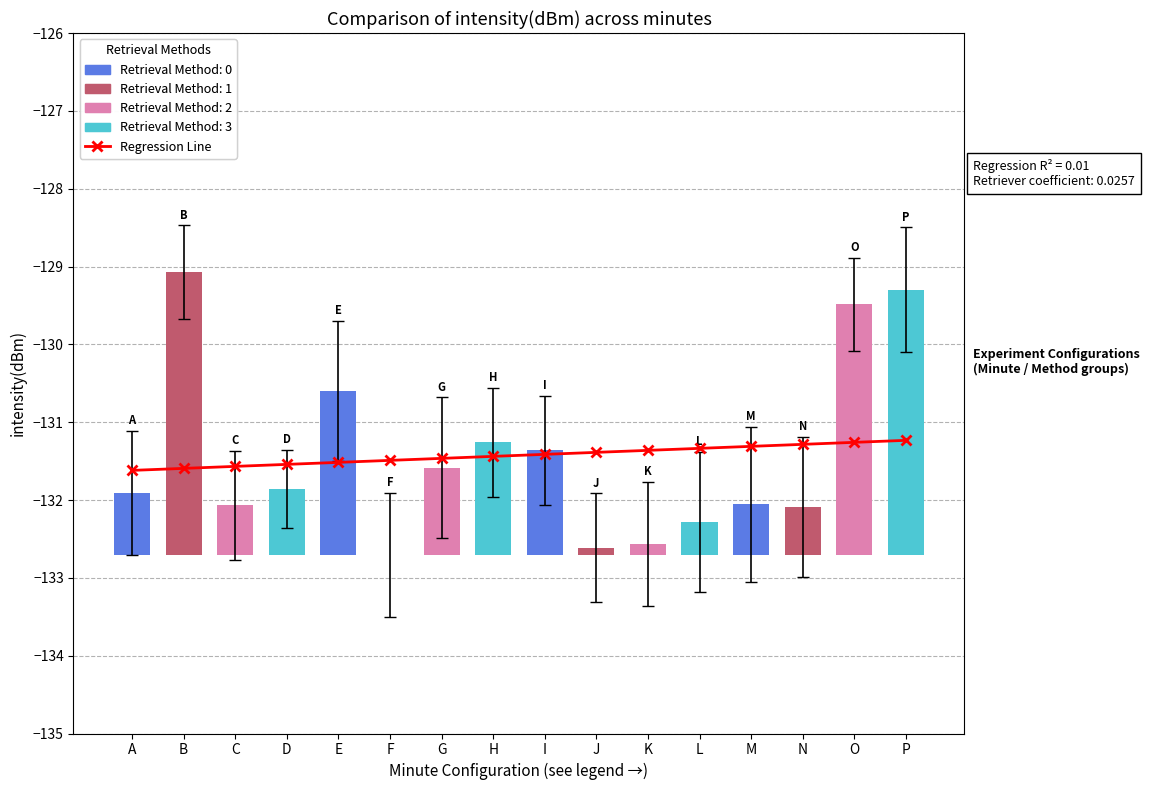

Where is the data nearest to the value -131?

P